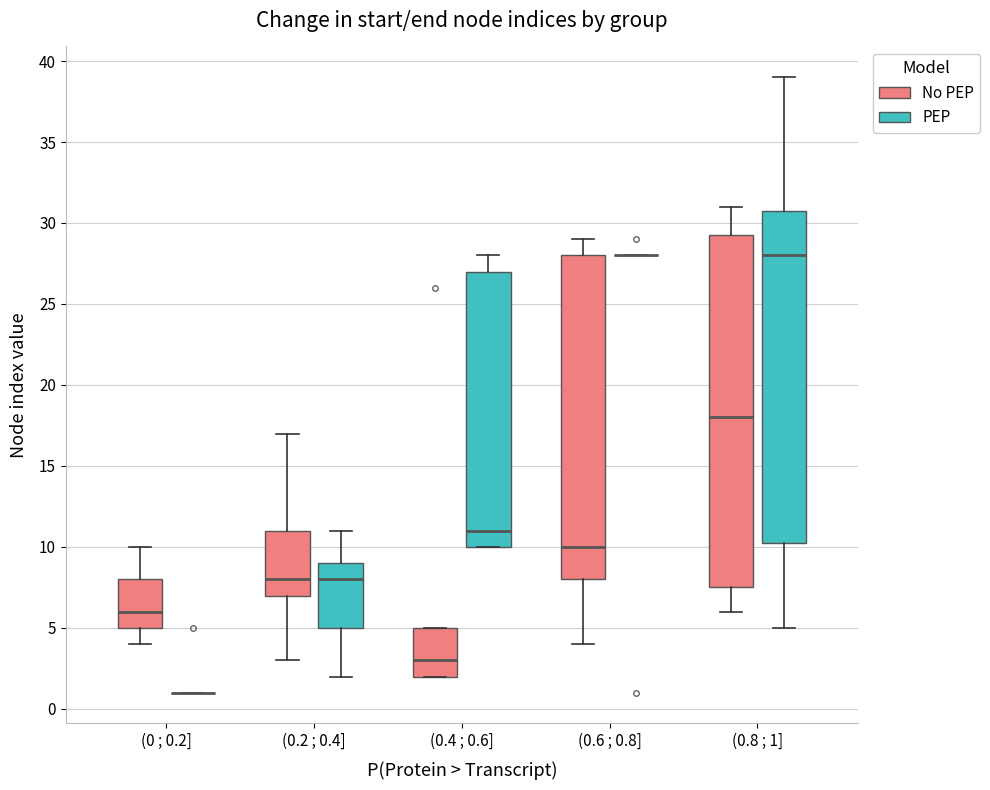

Where is the lower edge of the box for (0.8 ; 1] (PEP) on the y-axis? The values are not printed on the chart, so give them approximately, as read against the axis.

10.5